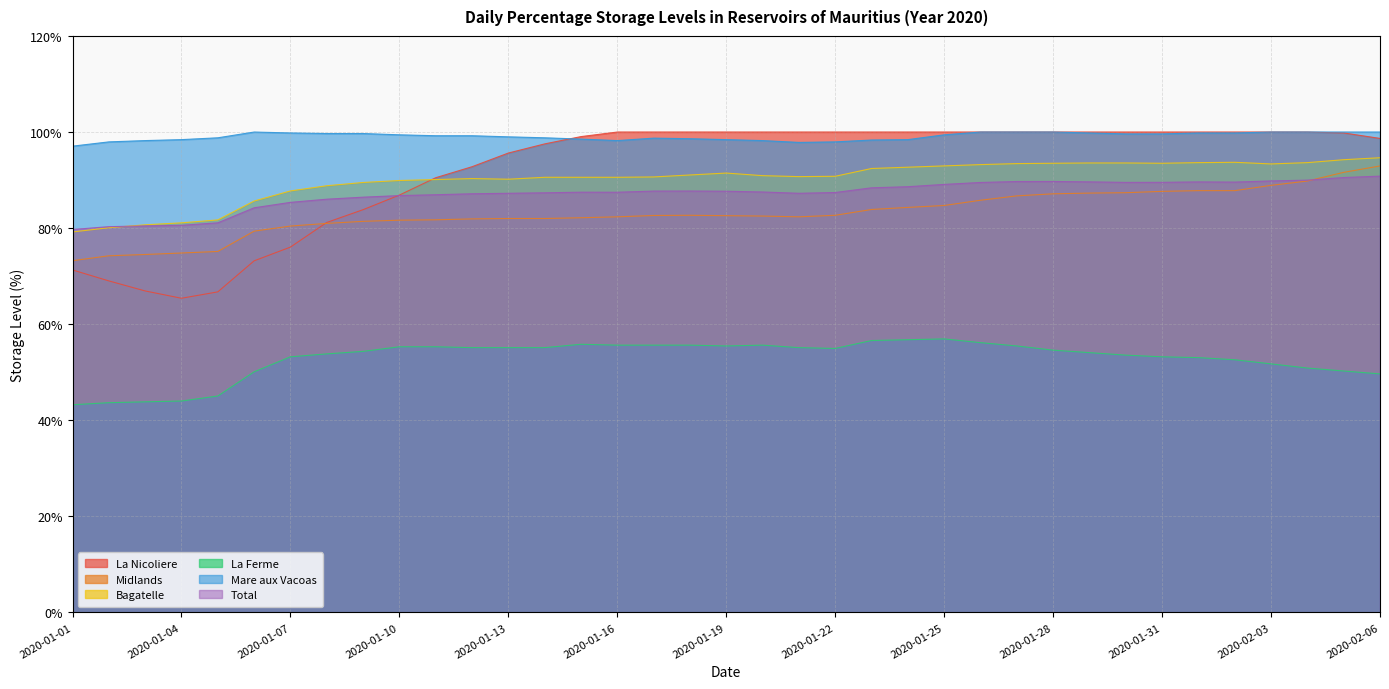

Where does the Midlands series first go above 82?

2020-01-15